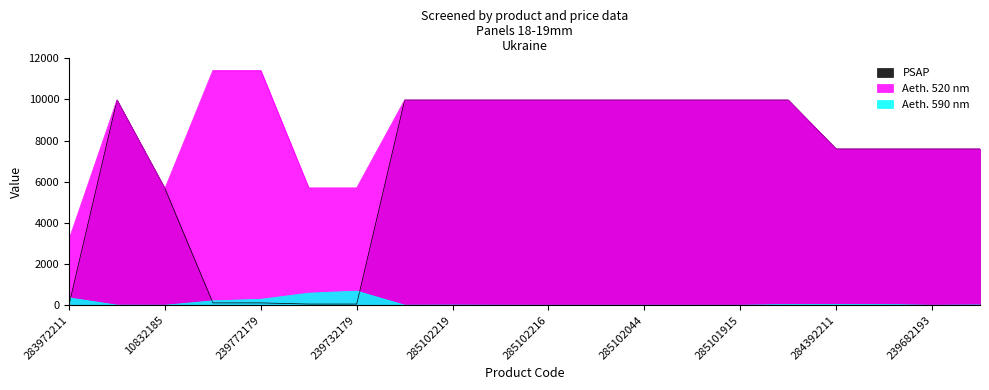

What value does the Aeth. 590 nm series have at 239772179?

290.0